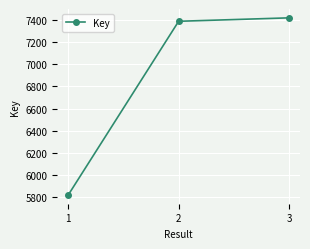

The value at 2 is 2046. True or false?

False